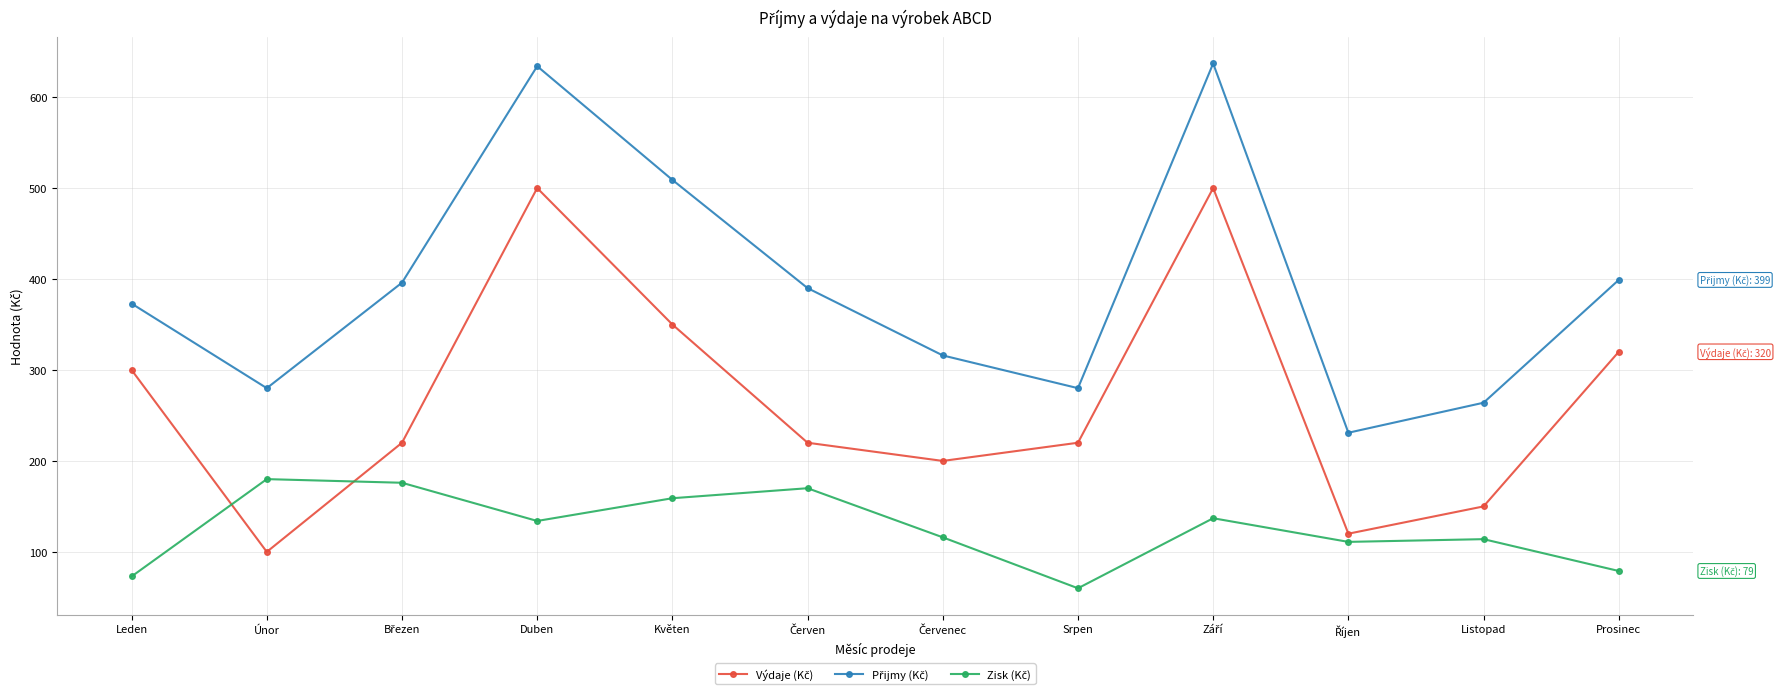

What is the label of the 12th point from the left?

Prosinec